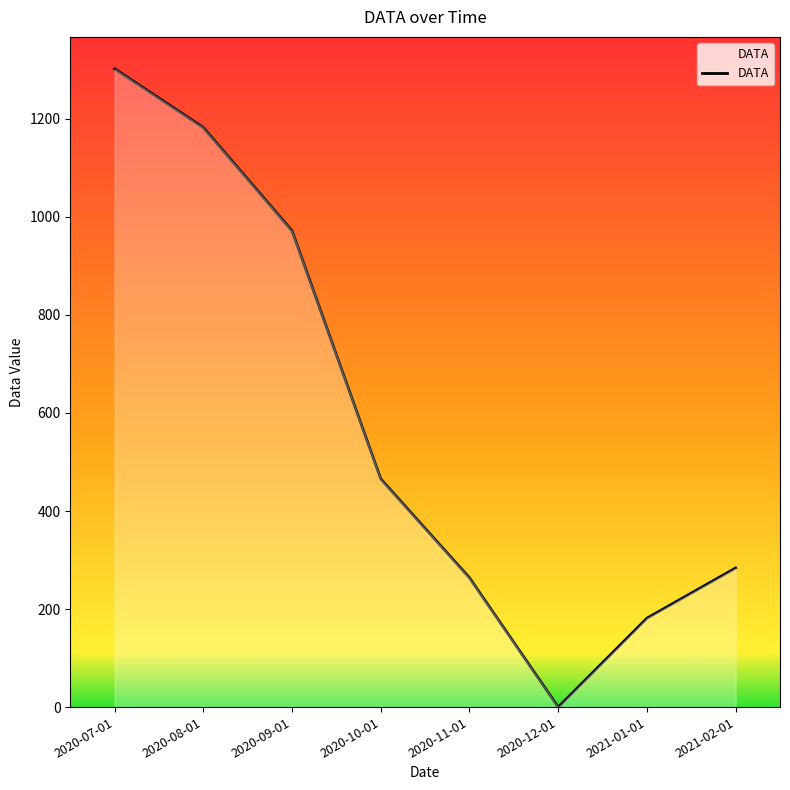

What is the approximate value at 2020-10-01?

465.4